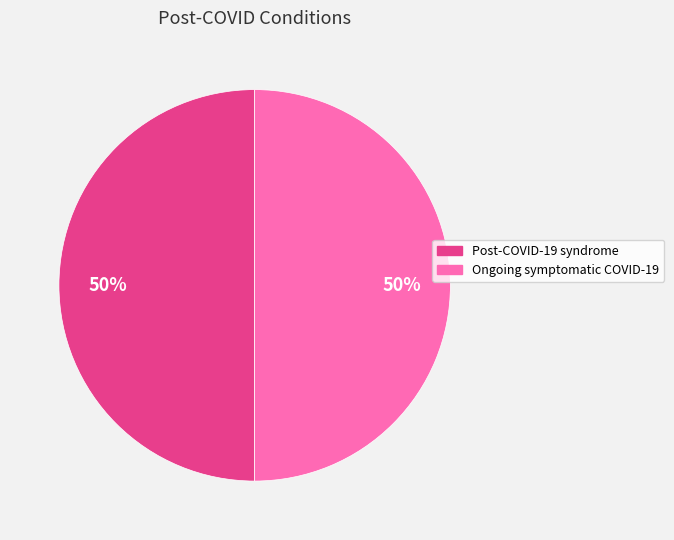

To the nearest percent, what is the average slice percentage?

50%